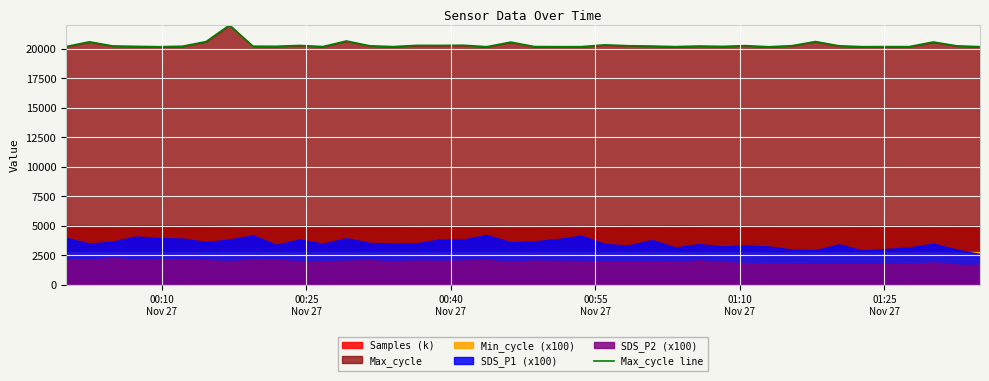

How many lines are shown in the chart?

1